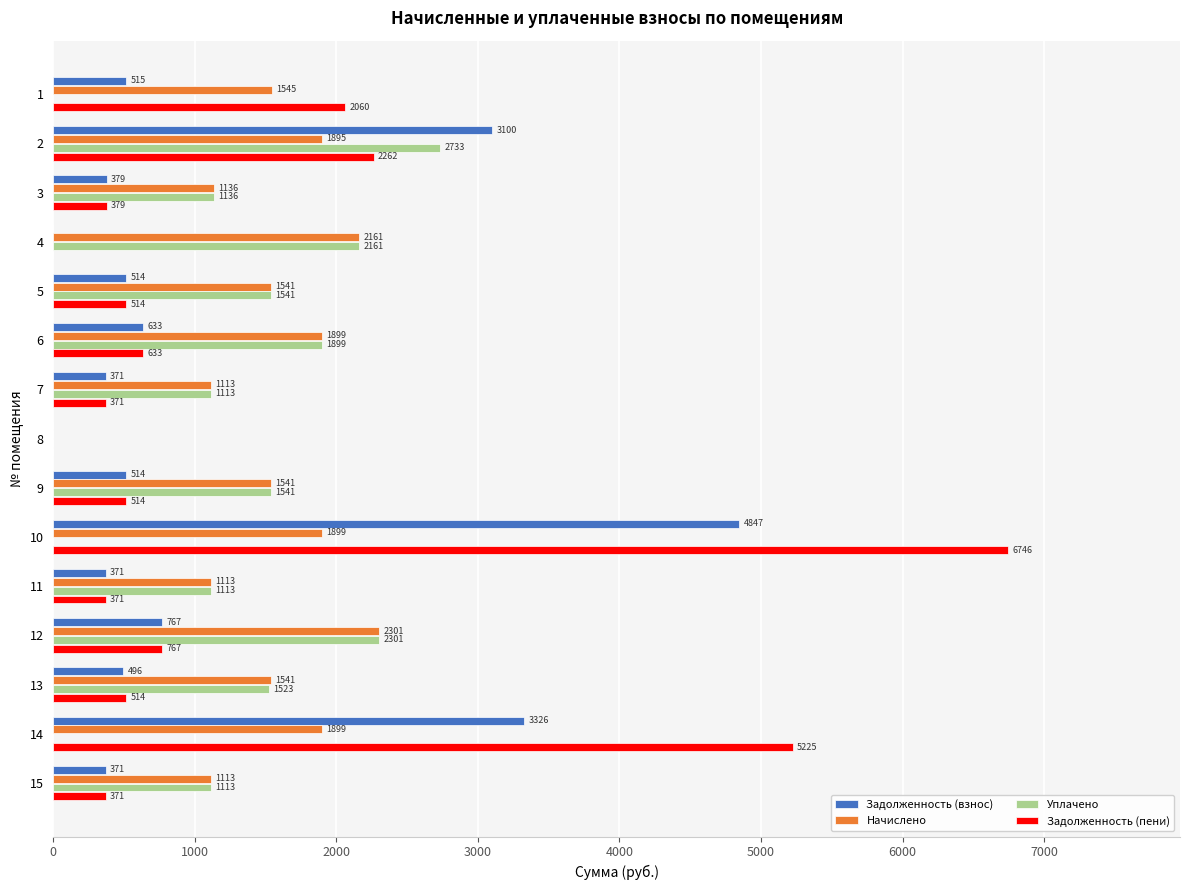

Is it true that Задолженность (взнос) equals 371.2 at 15?

True